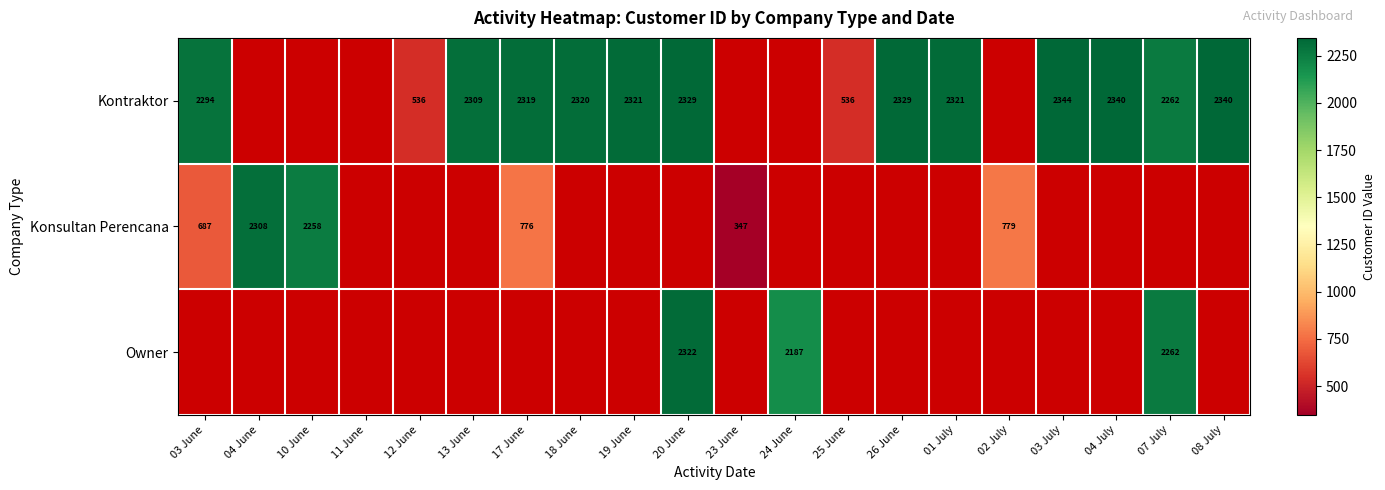

Is it true that Owner equals 2187 at 24 June?

True